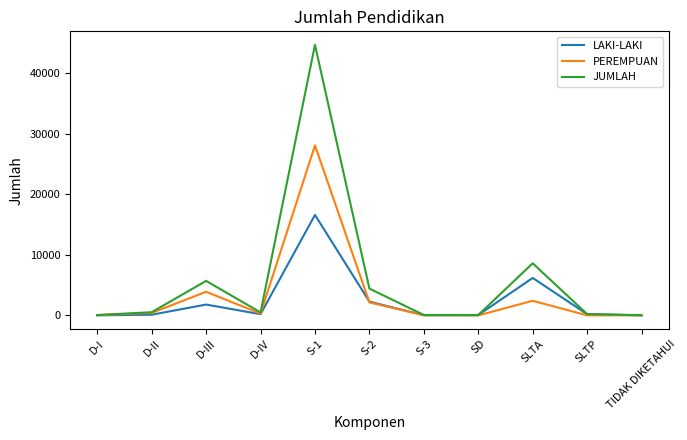

At which category is the sum across all series the highest?

S-1